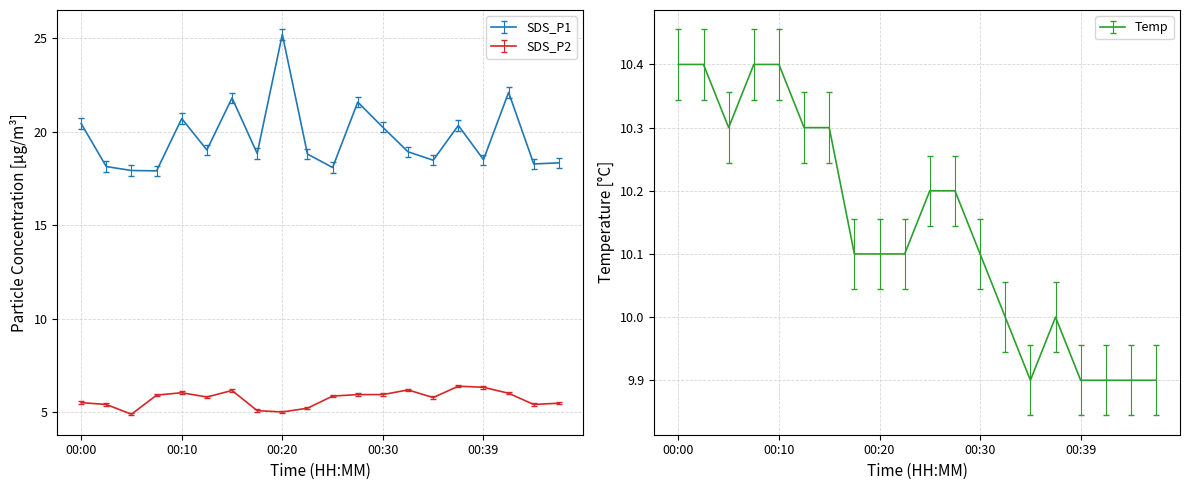

How many interior local valleys does the SDS_P2 series have?

5